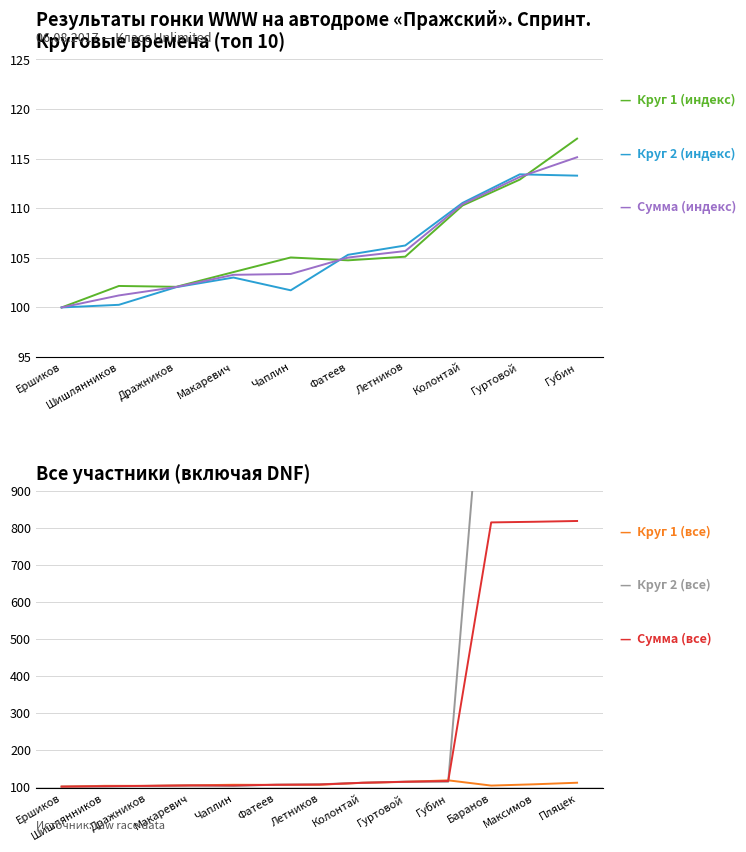

How many data points in Lap 1 (s) are less than 105?

6